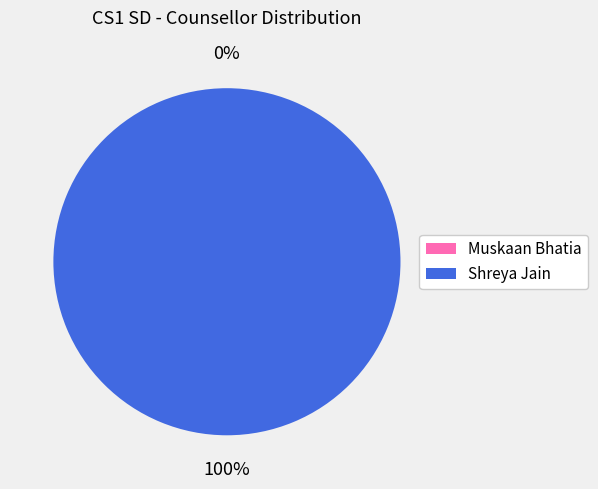

Count the number of slices in the pie.

2